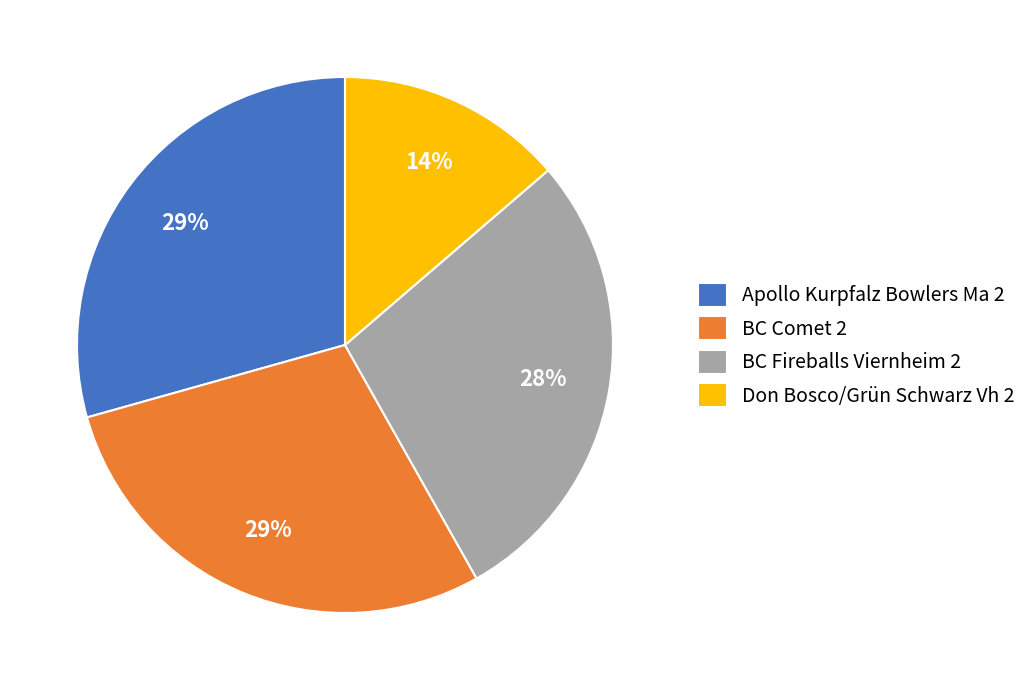

Combined, do Don Bosco/Grün Schwarz Vh 2 and BC Fireballs Viernheim 2 account for over 50%?

No